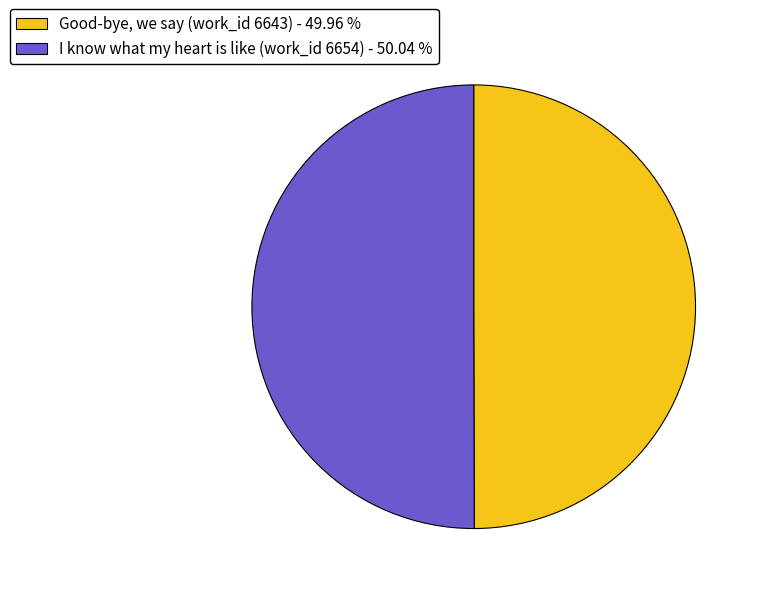

How many segments does this pie chart have?

2